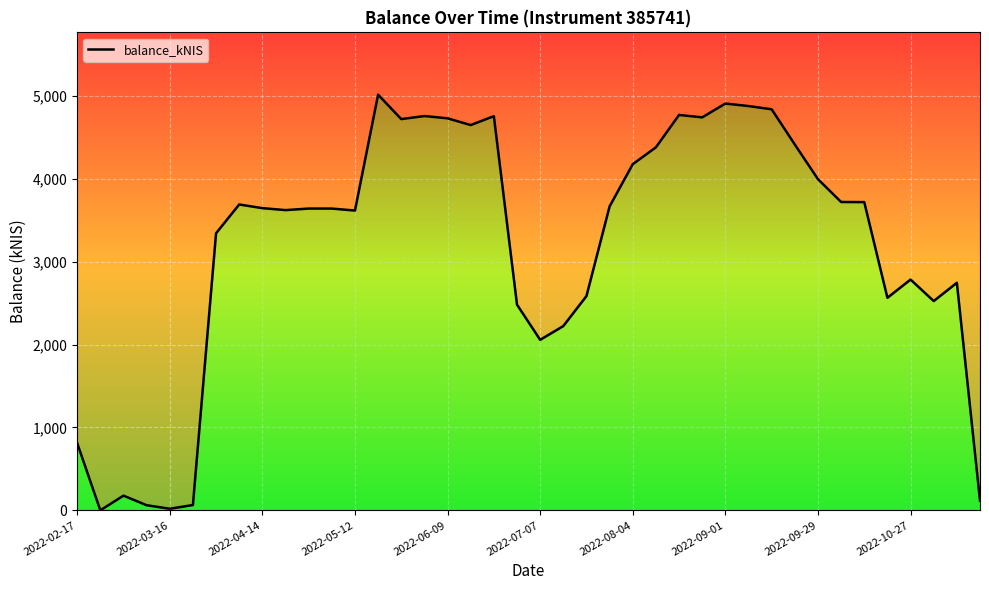

What is the maximum value shown in the chart?

5013.8